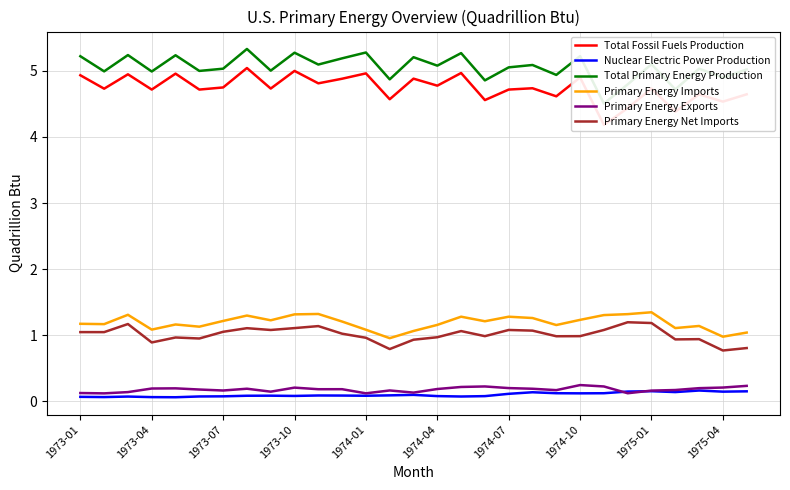

The value of Primary Energy Imports at 1973-04 is 1.1. True or false?

True